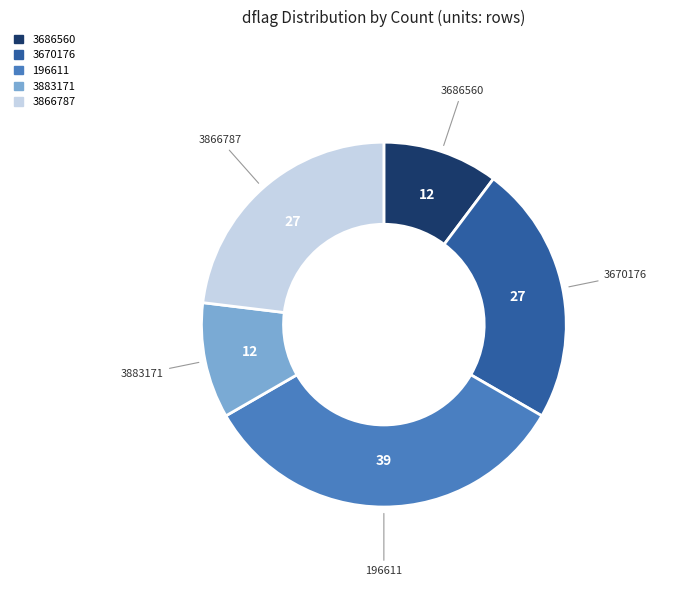

Which slice is the largest?

196611